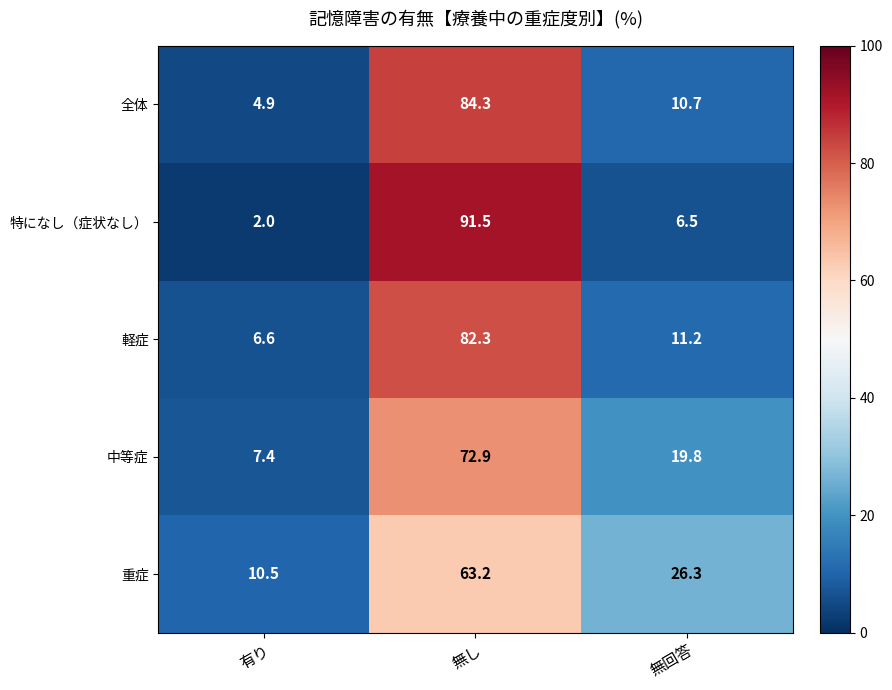

What is the difference between the 中等症 values at 無し and 有り?

65.5